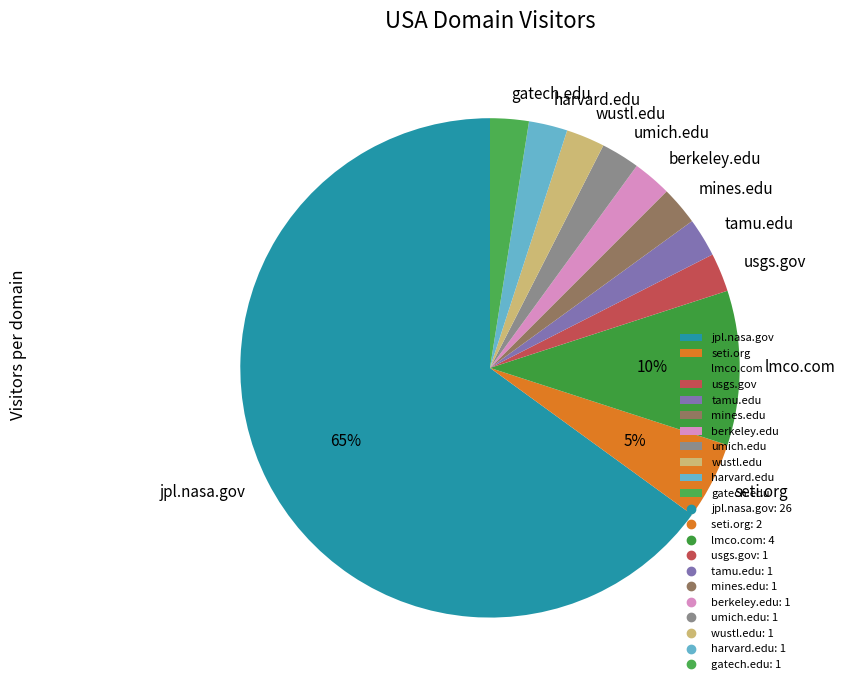

Is it true that harvard.edu is 2% of the pie?

True